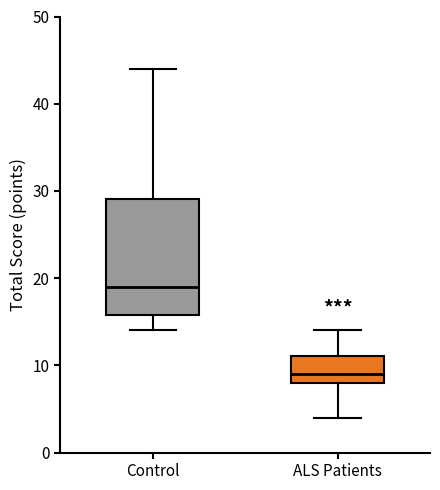

Where does the lower whisker of the box for Control end on the y-axis? The values are not printed on the chart, so give them approximately, as read against the axis.

14